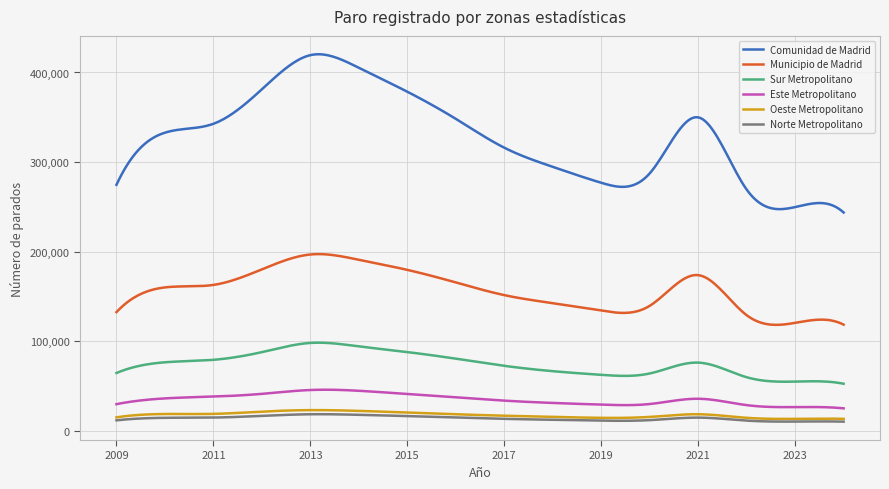

True or false: Norte Metropolitano and Este Metropolitano intersect in this chart.

False